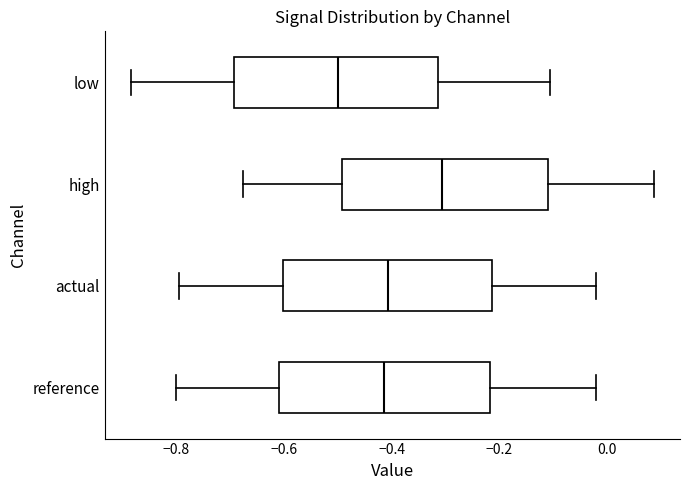

Reading bottom to top, transcribe this box plot: for each box, give where its median line is, the range the box spans, and where its two whiskers end, as read against the x-axis. The values are not printed on the chart, so give them approximately, as read against the axis.

reference: median -0.42, box -0.60 to -0.22, whiskers -0.80 to -0.02
actual: median -0.40, box -0.60 to -0.22, whiskers -0.80 to -0.02
high: median -0.30, box -0.50 to -0.12, whiskers -0.68 to 0.08
low: median -0.50, box -0.70 to -0.32, whiskers -0.88 to -0.10